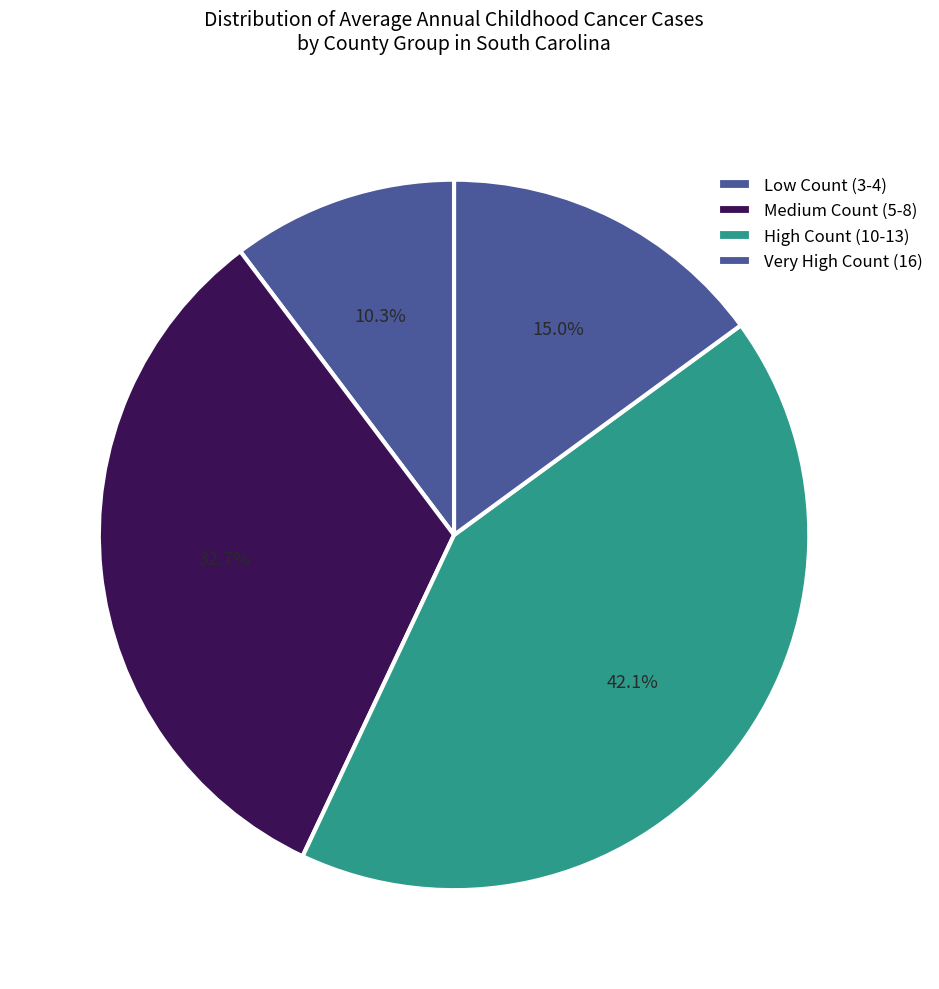

How many segments does this pie chart have?

4